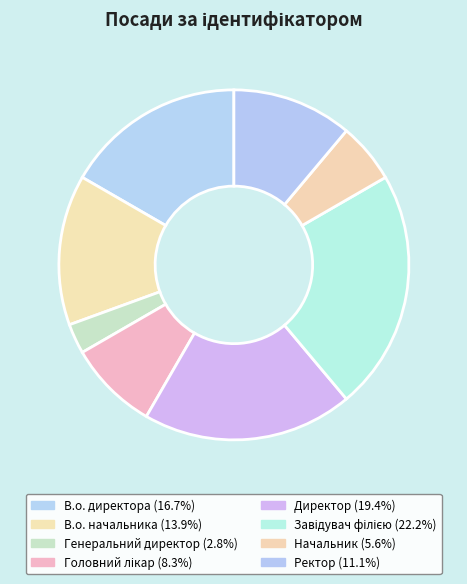

How many slices are in this pie chart?

8